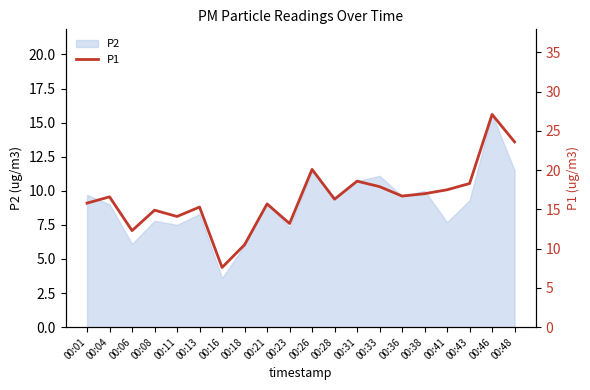

Reading left to right, what are all the values shown in this chart?

15.8	16.6	12.3	14.9	14.1	15.3	7.6	10.5	15.7	13.2	20.1	16.3	18.6	17.9	16.7	17.0	17.5	18.3	27.1	23.6